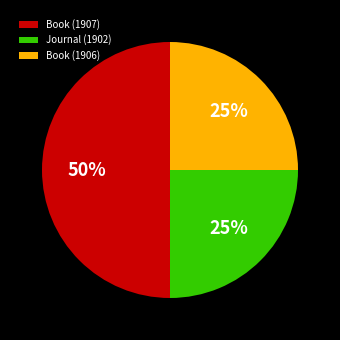

What is the largest slice in the pie chart?

Book (1907)